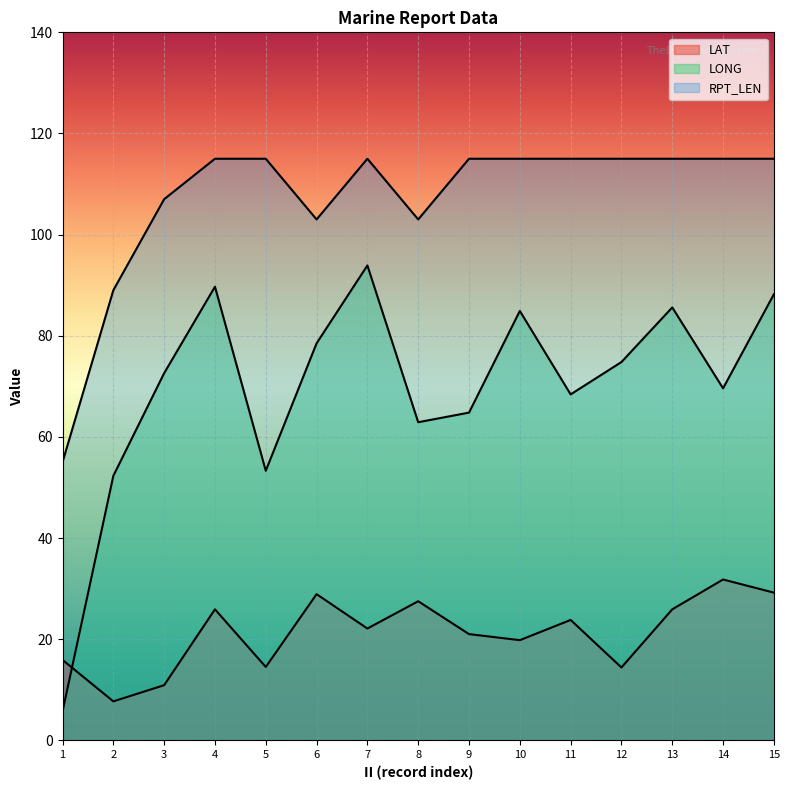

At which category does RPT_LEN reach its first local valley?

6